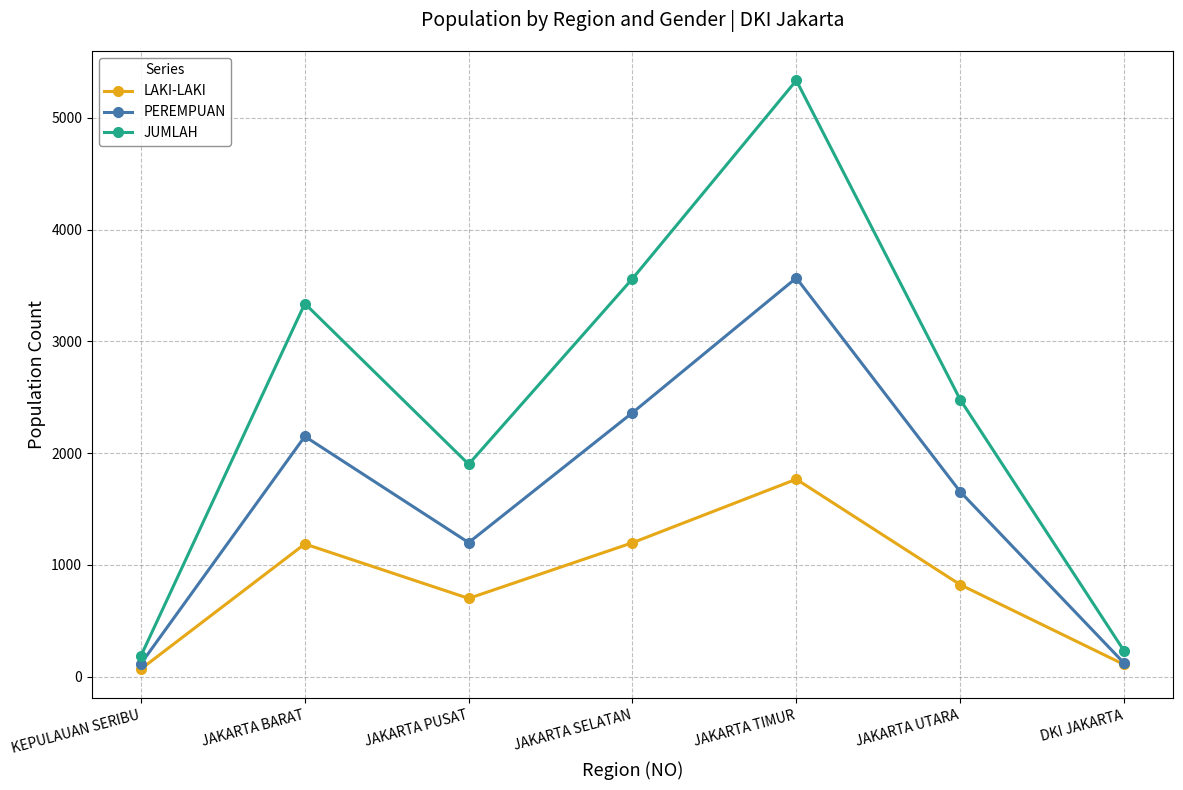

What is the highest value of the JUMLAH series?

5334